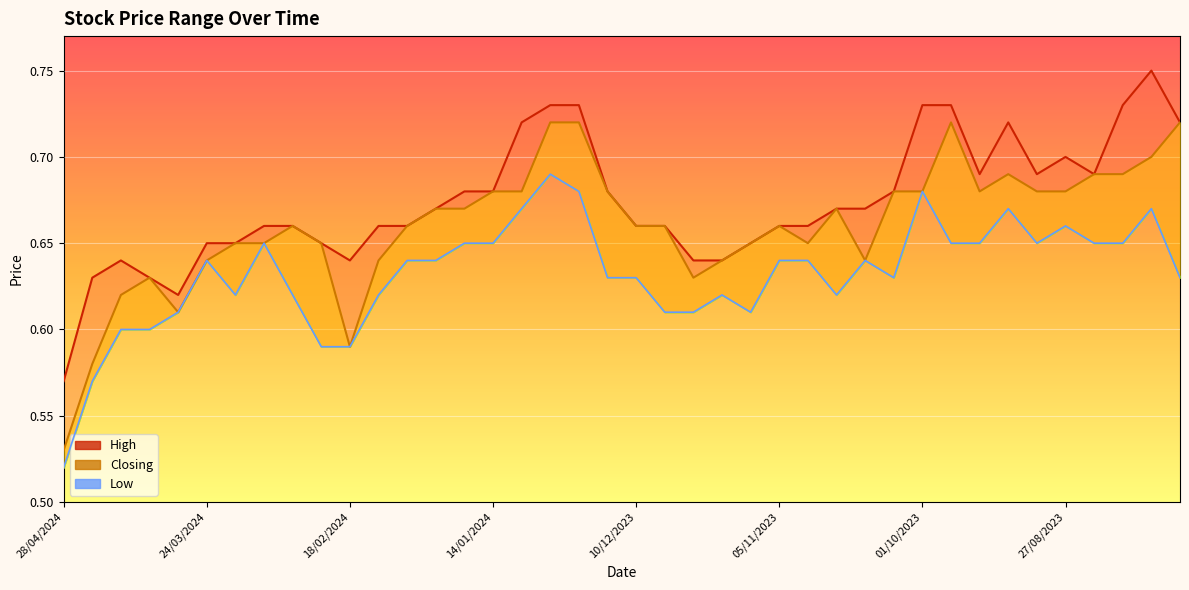

At how many categories does at least one series exceed 0?

40